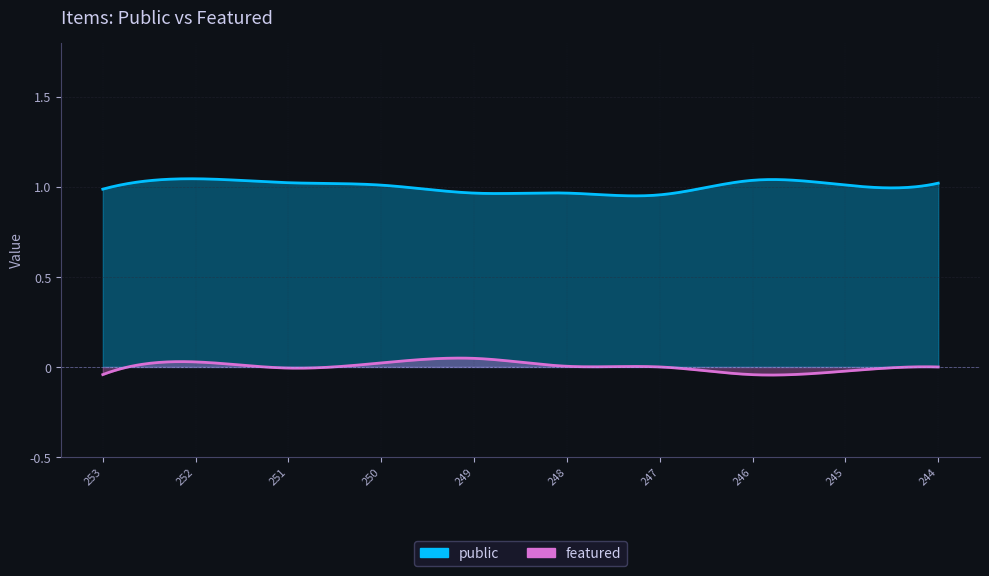

True or false: featured has more than 0 interior local peaks.

False